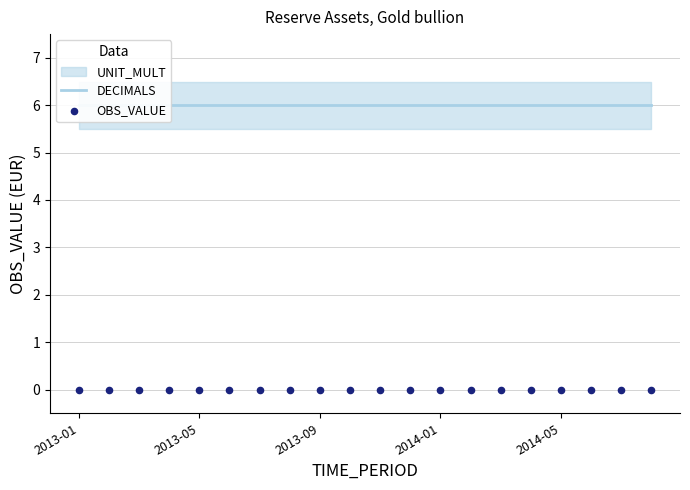

What is the total value across all series at 2013-01?

6